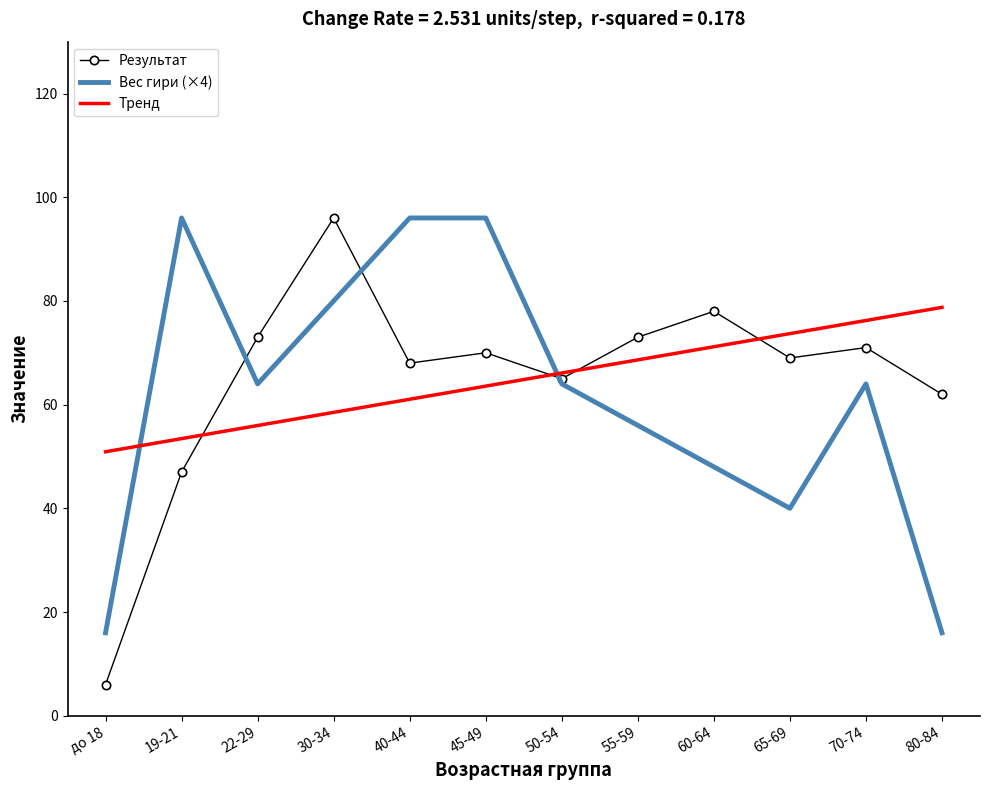

What is the highest value of the Тренд series?

78.8